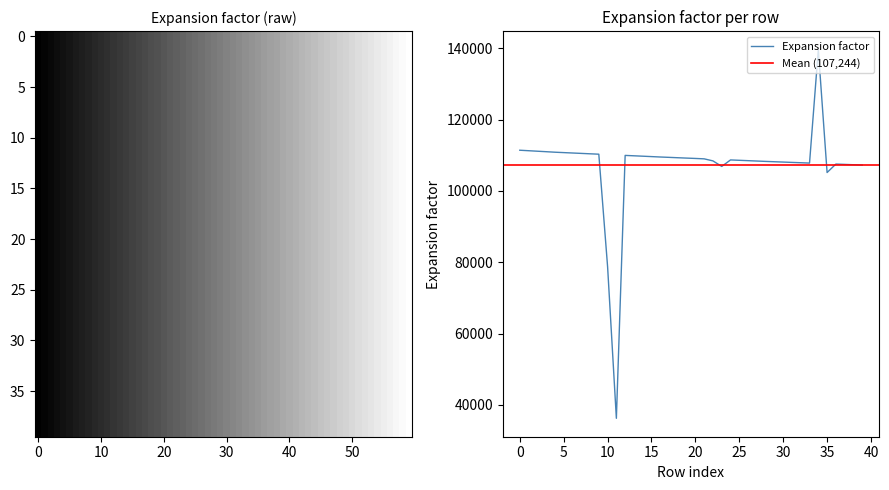

The chart shows a value of 108270.9 at 28. True or false?

True